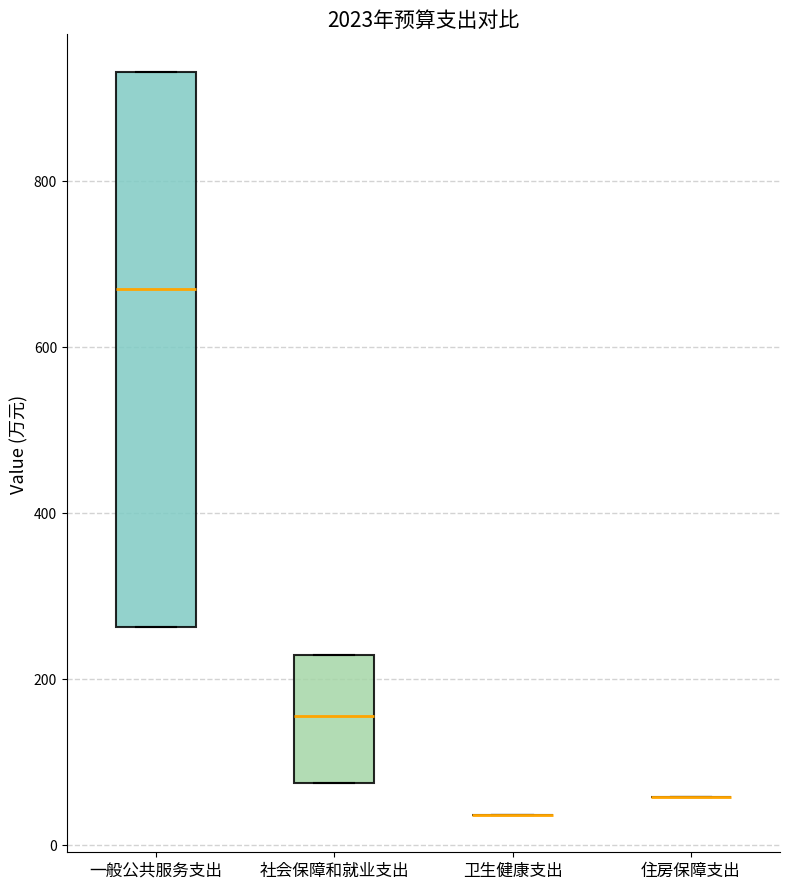

Comparing the boxes themselves (not the whiskers), which one is the tallest?

一般公共服务支出